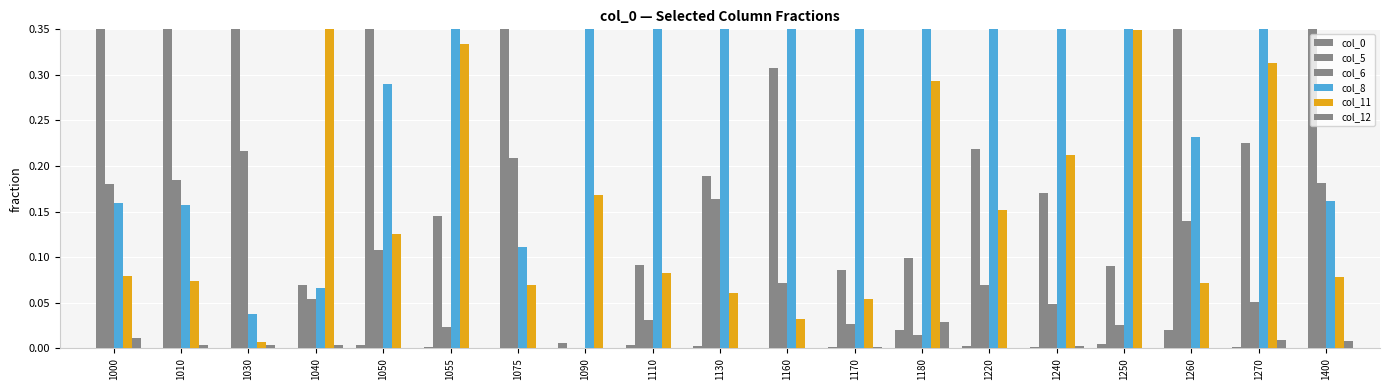

List the series in order of their peak value, highest first.

col_8, col_11, col_5, col_6, col_12, col_0